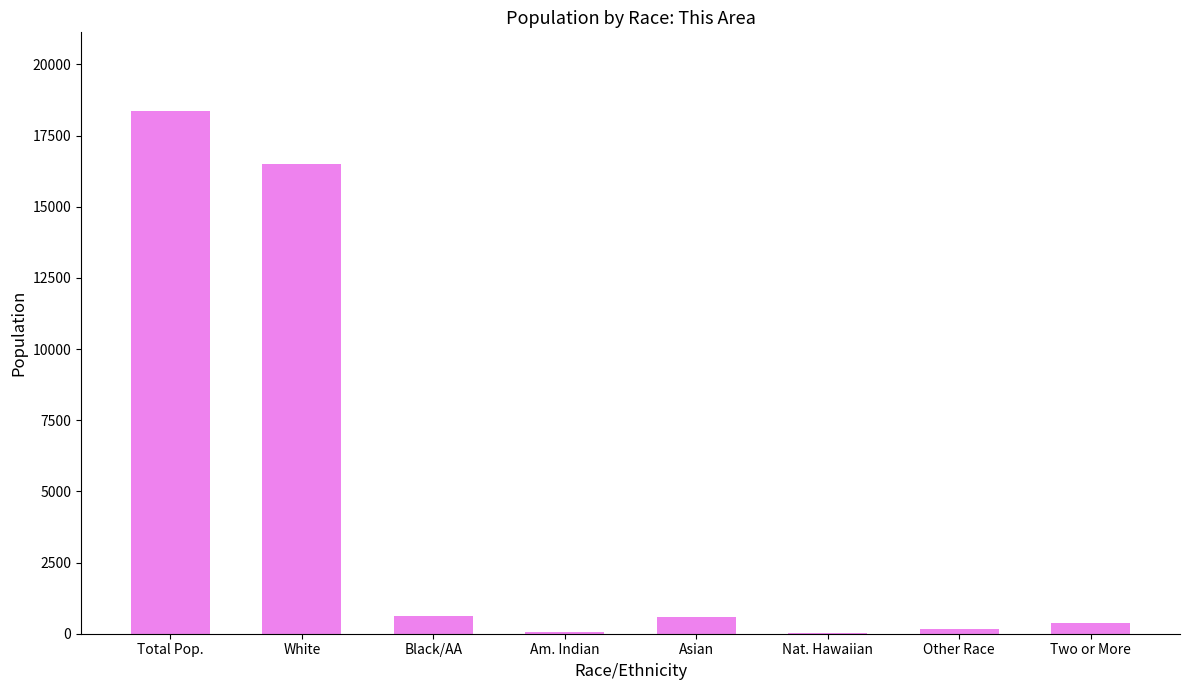

What is the sum of all values?

36740